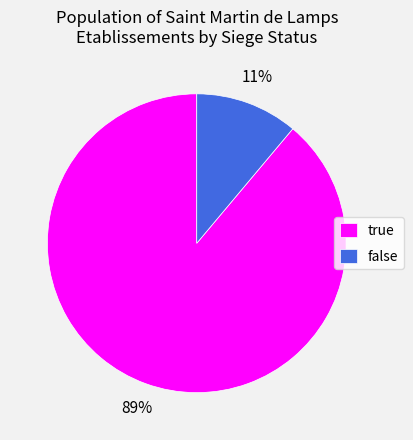

Do false and true together represent more than half of the pie?

Yes